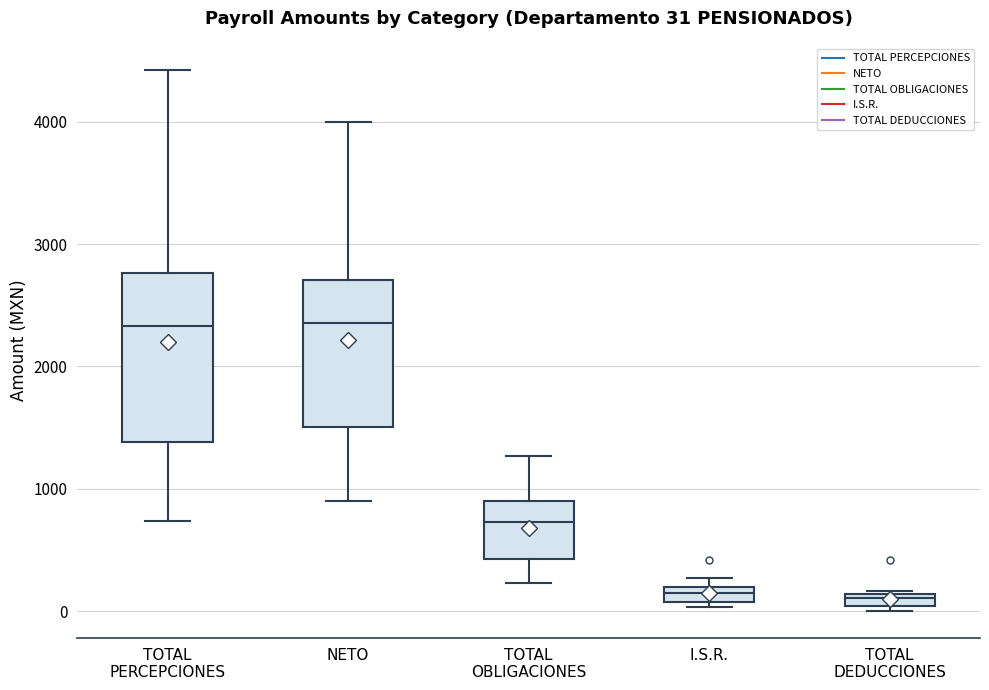

Which box is the tallest, from its lower edge to its upper edge?

TOTAL PERCEPCIONES